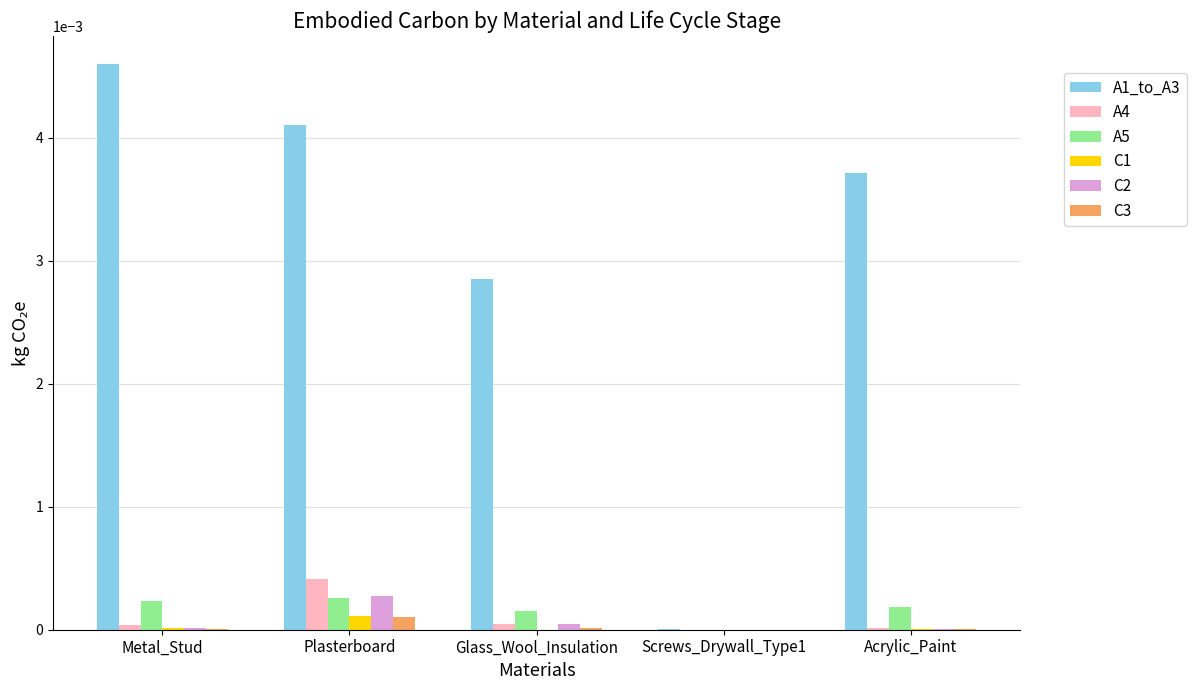

Is it true that C3 equals 0.0 at Plasterboard?

True